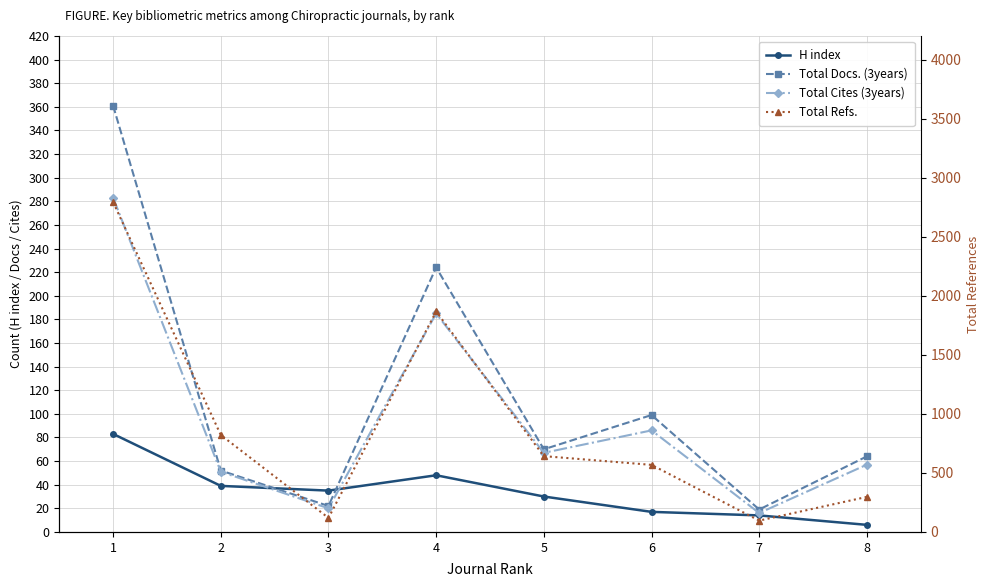

Rank the series by their maximum value, from lowest to highest.

H index, Total Cites (3years), Total Docs. (3years), Total Refs.